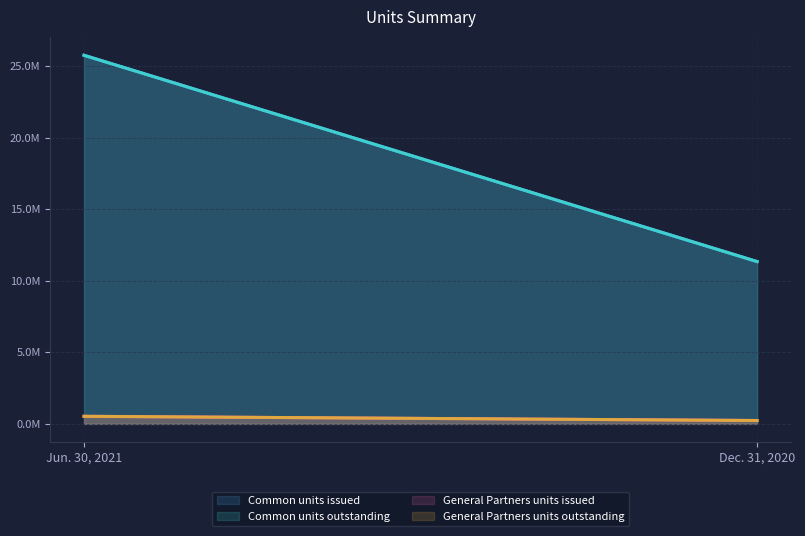

Which series has the largest total across all categories?

Common units issued